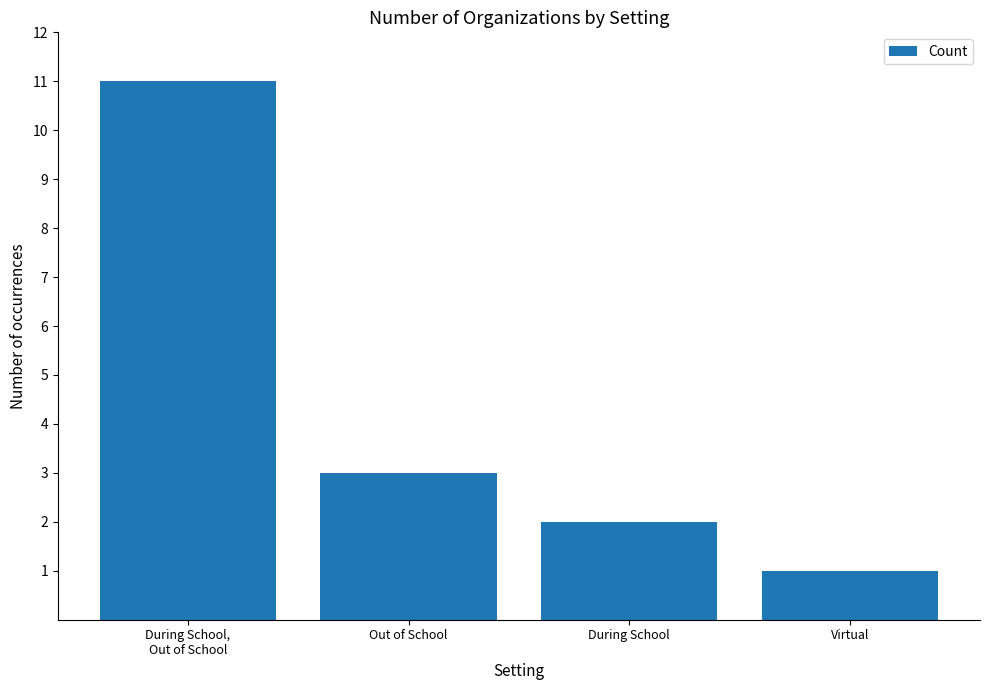

Reading left to right, extract all data points from this chart.

During School,
Out of School=11	Out of School=3	During School=2	Virtual=1